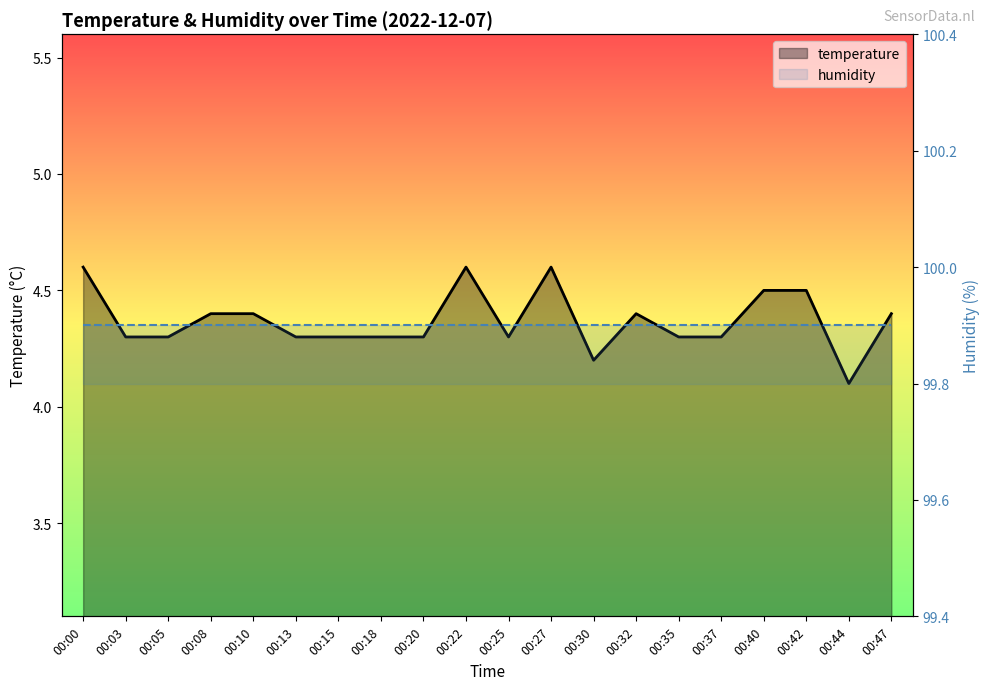

Rank the series at 00:42 from highest to lowest value.

humidity, temperature